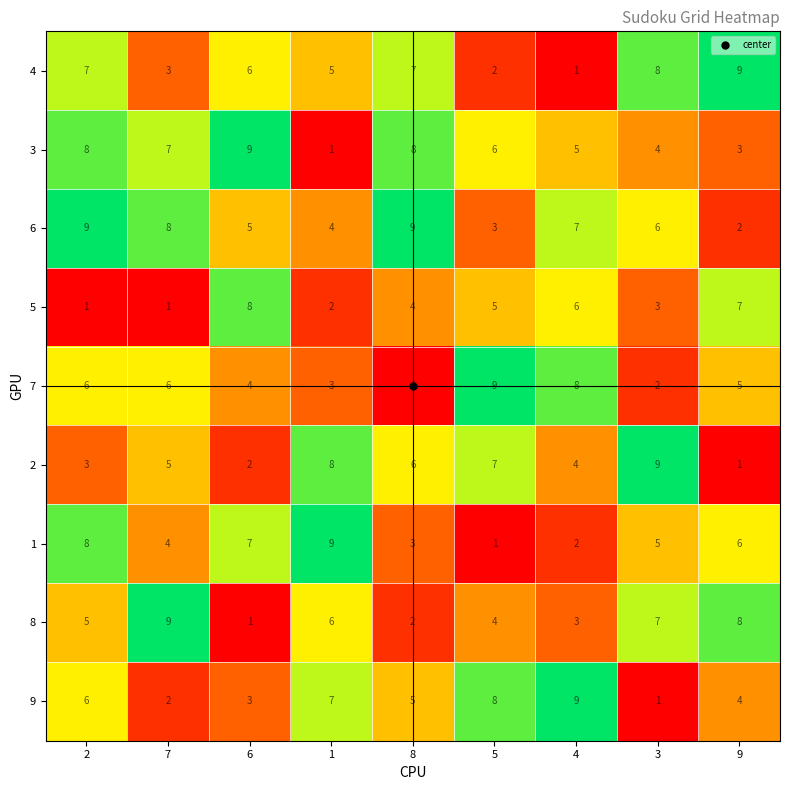

Is the value of 6 at 9 greater than the value of 9 at 3?

Yes